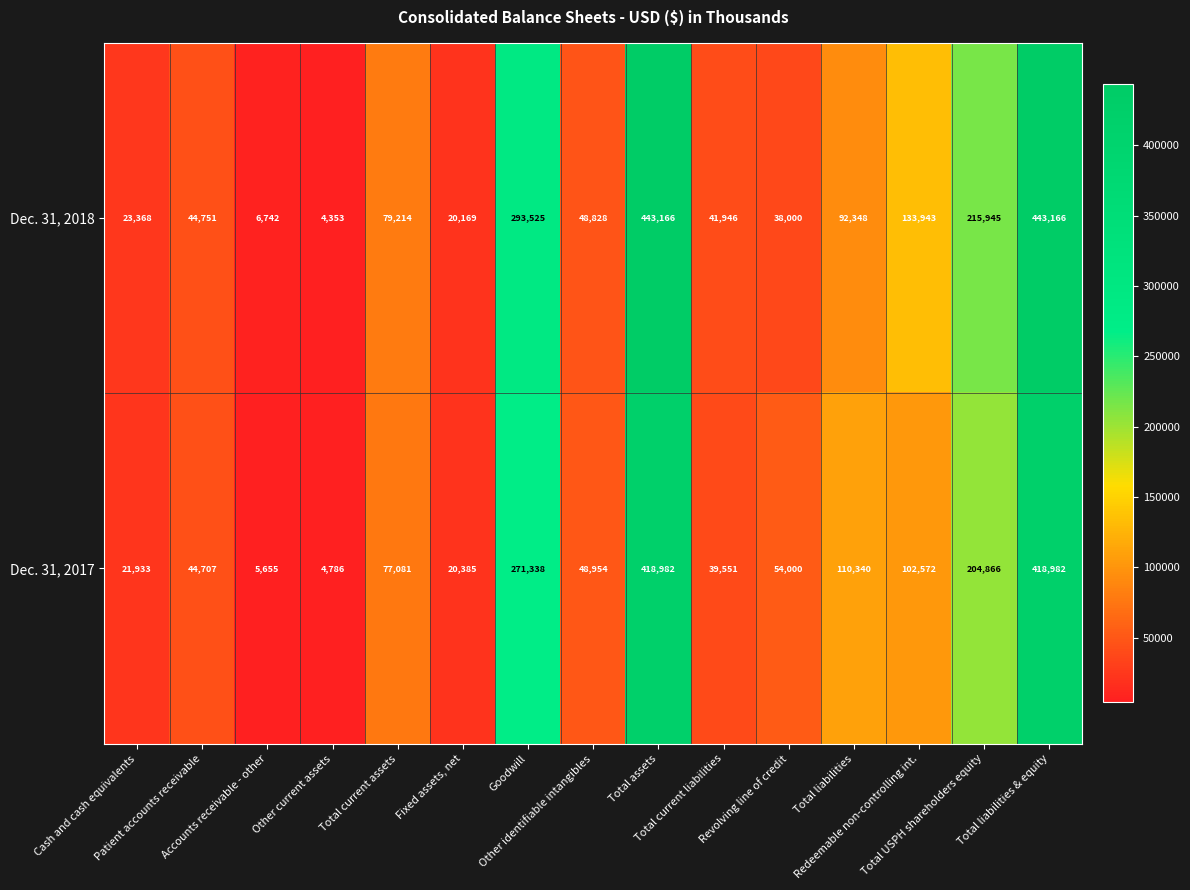

How many categories are shown in the chart?

15